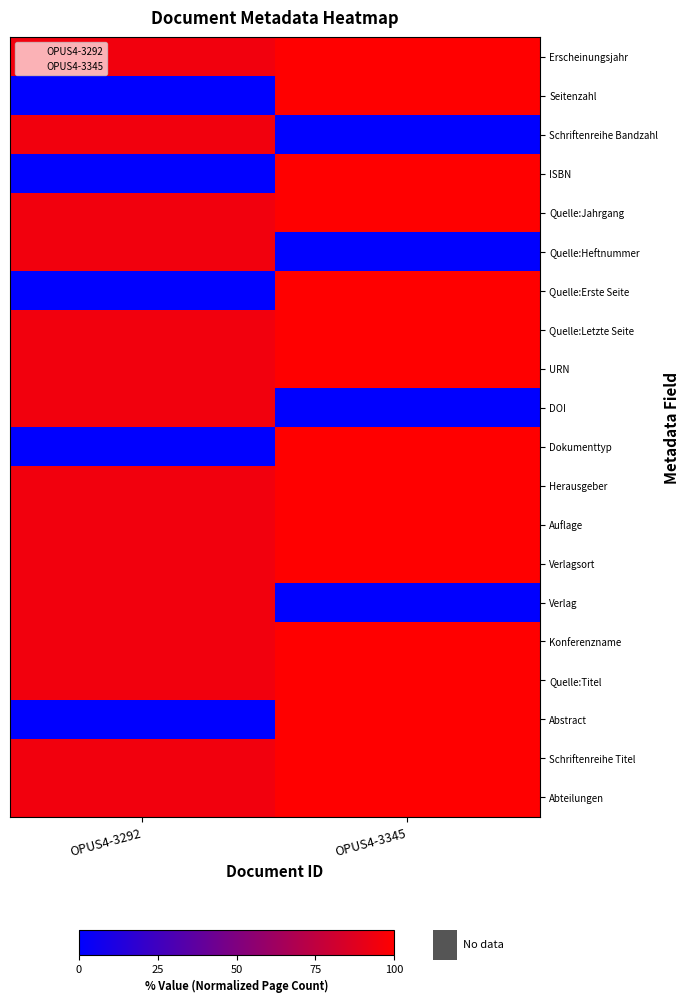

What is the spread (max minus min) of values at OPUS4-3292?

94.7